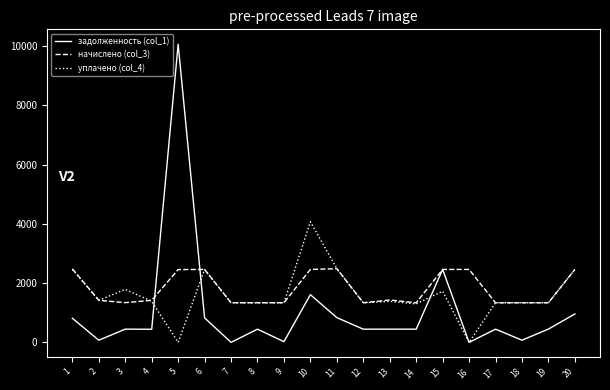

What is the difference between the highest and lowest values at 5?

10068.0